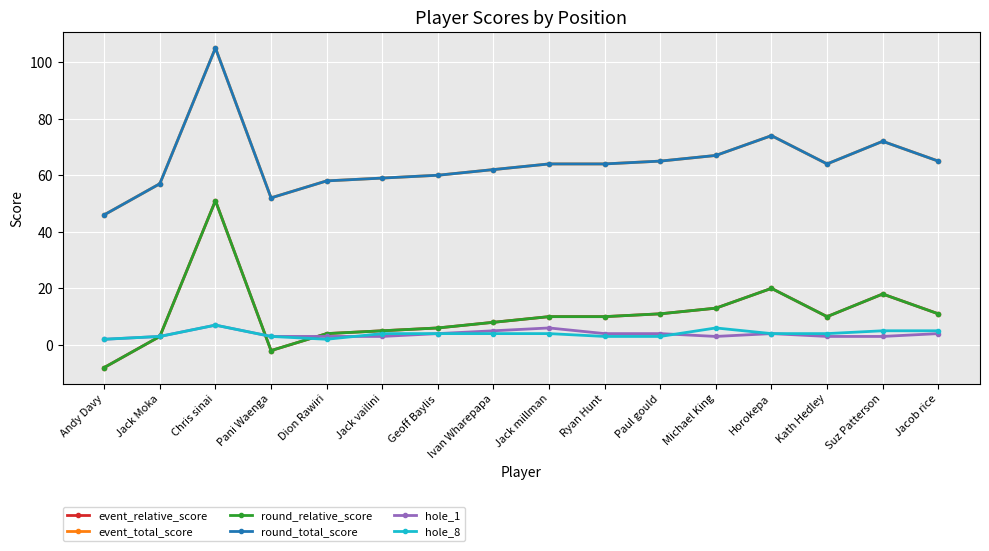

How many values in the event_relative_score series exceed 10?

6